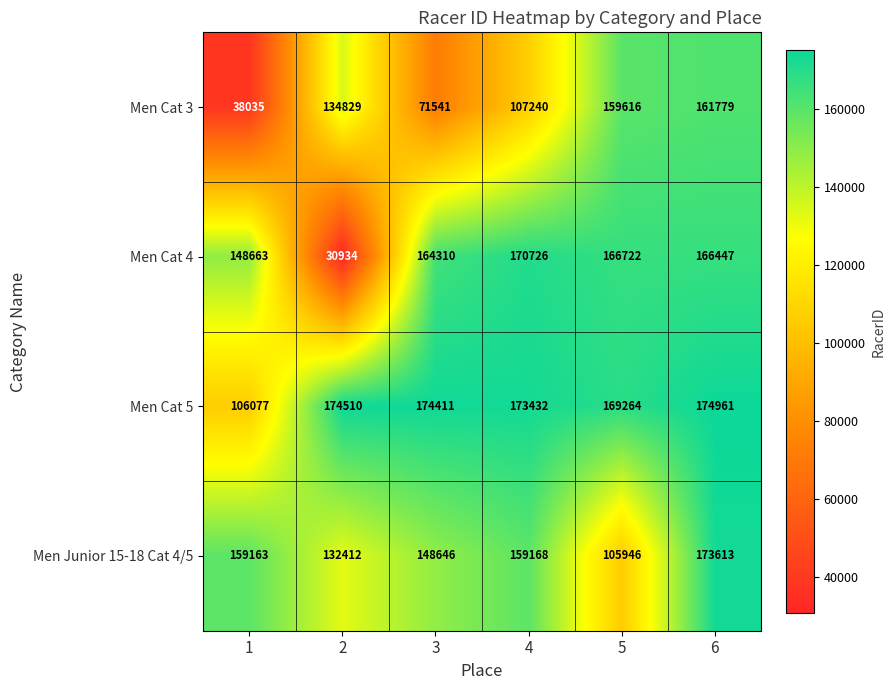

Reading left to right, extract all data points from this chart.

Men Cat 3: 1=38035	2=134829	3=71541	4=107240	5=159616	6=161779
Men Cat 4: 1=148663	2=30934	3=164310	4=170726	5=166722	6=166447
Men Cat 5: 1=106077	2=174510	3=174411	4=173432	5=169264	6=174961
Men Junior 15-18 Cat 4/5: 1=159163	2=132412	3=148646	4=159168	5=105946	6=173613